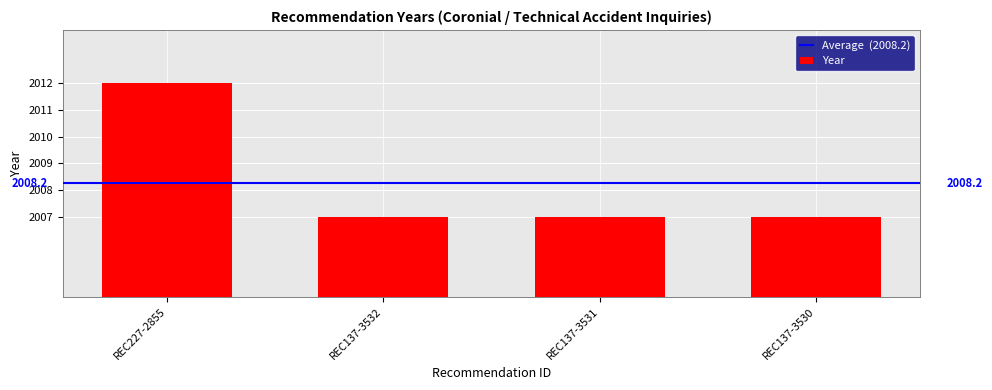

What is the change in value from REC227-2855 to REC137-3530?

-5